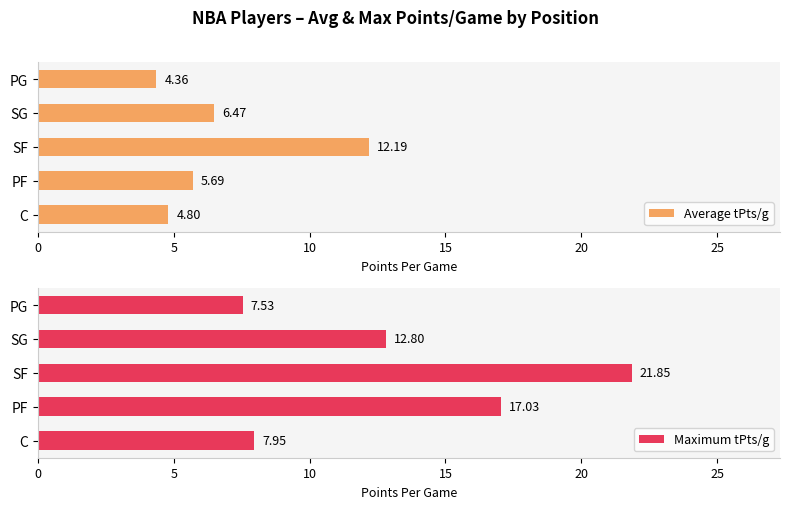

Where is Maximum tPts/g nearest to the value 14?

SG